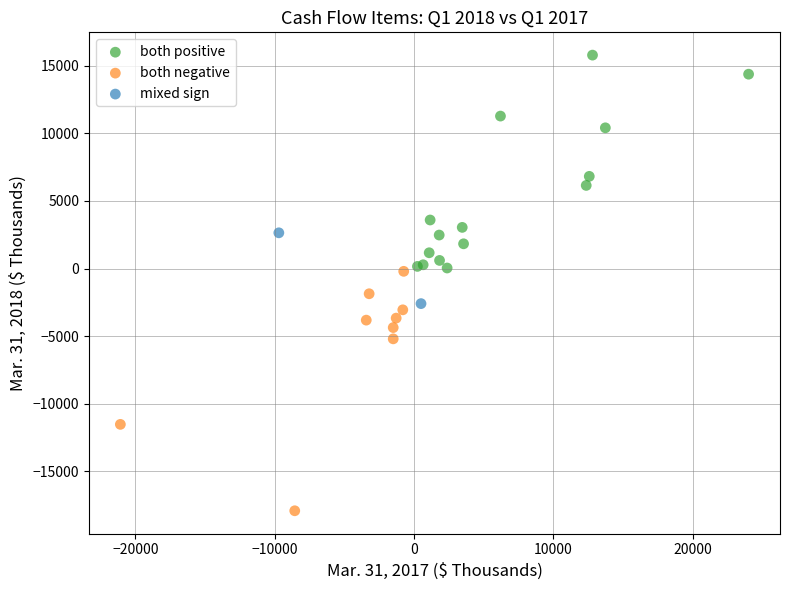

What are all the series names shown in the legend?

both positive, both negative, mixed sign